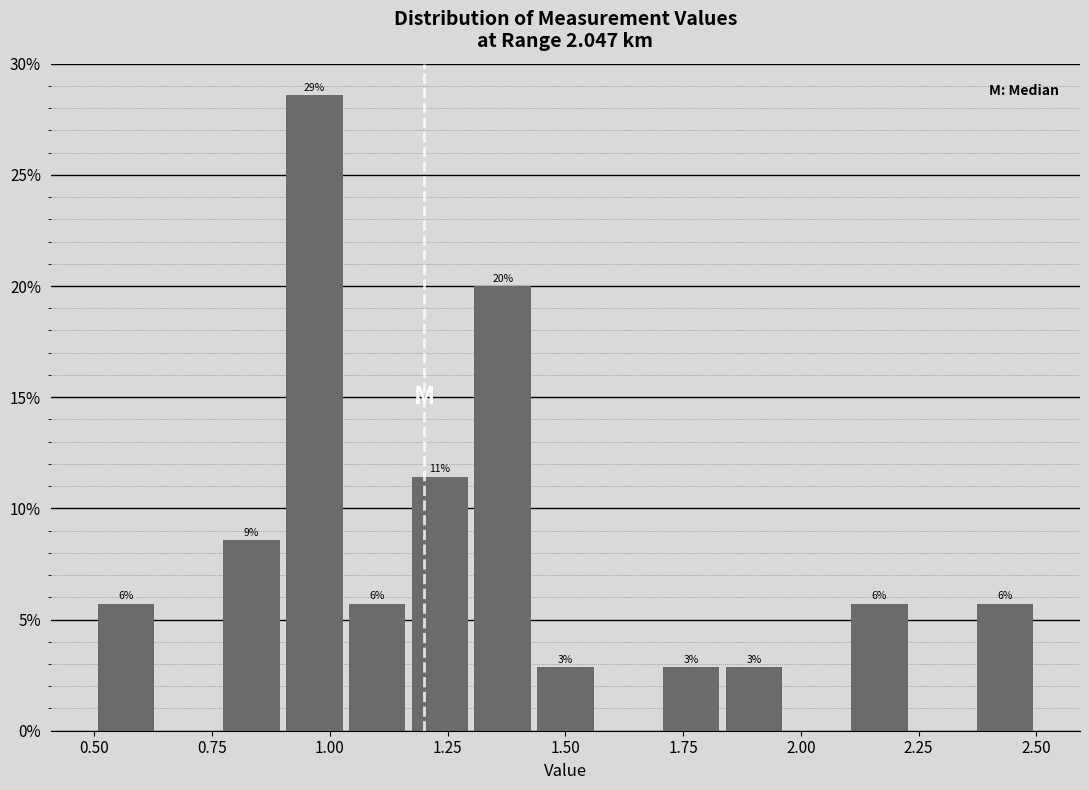

Read against the x-axis, roughly where is the centre of the tallest bar?

0.95